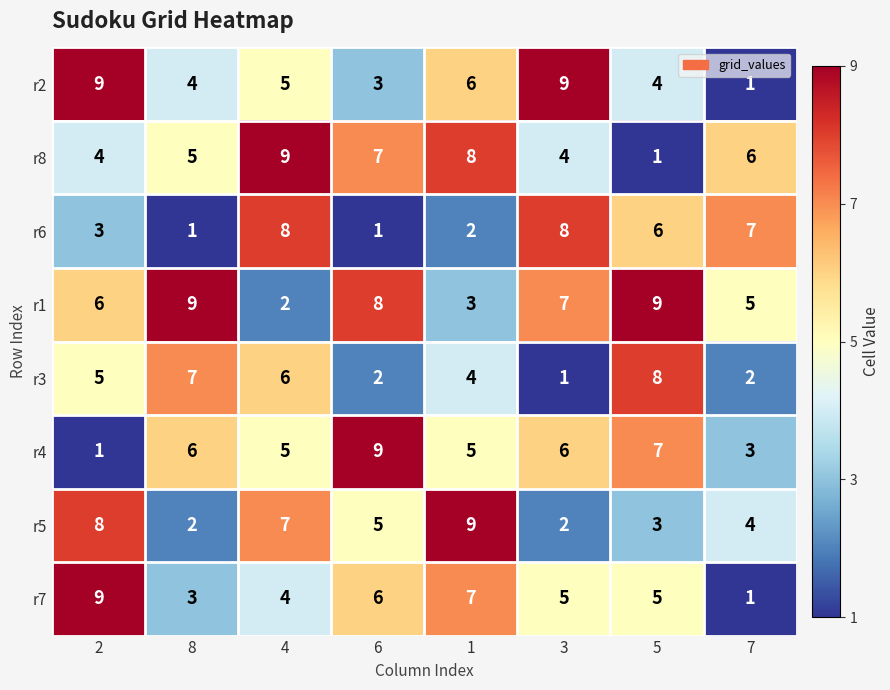

What is the sum of all r7 values?

40